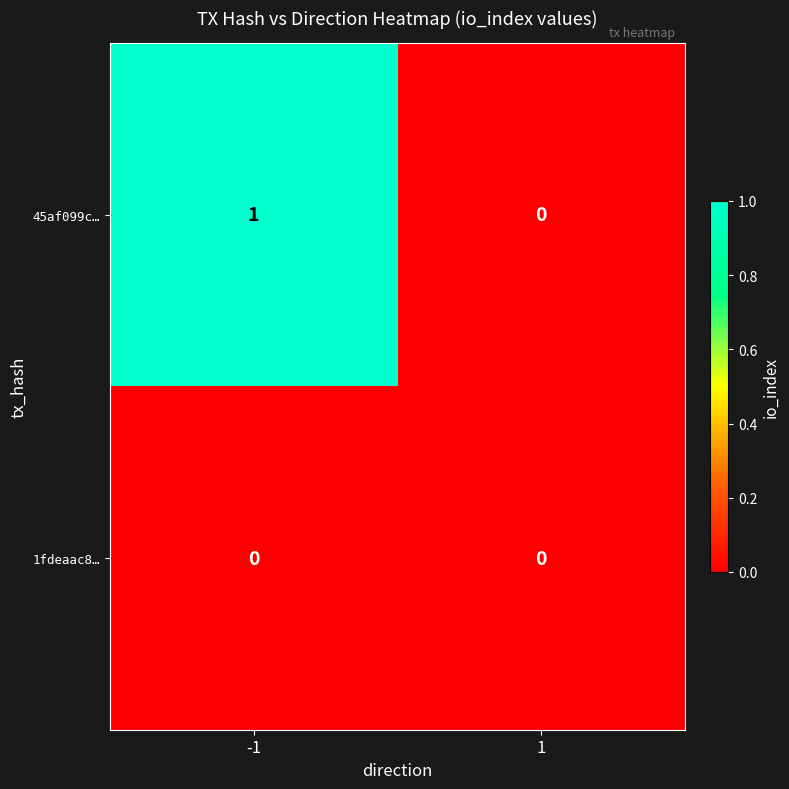

Rank the series by their average value, from lowest to highest.

1fdeaac8…, 45af099c…